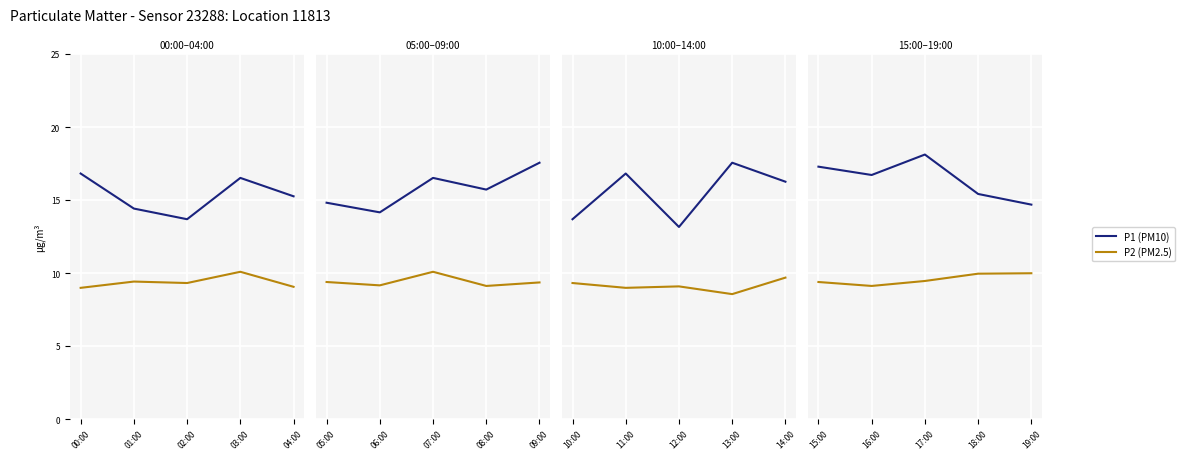

What is the sum of the P2 (PM2.5) values at 17:00 and 16:00?

18.6